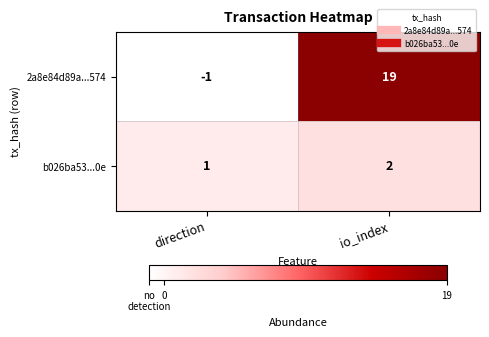

Is it true that b026ba53...0e equals 2 at io_index?

True